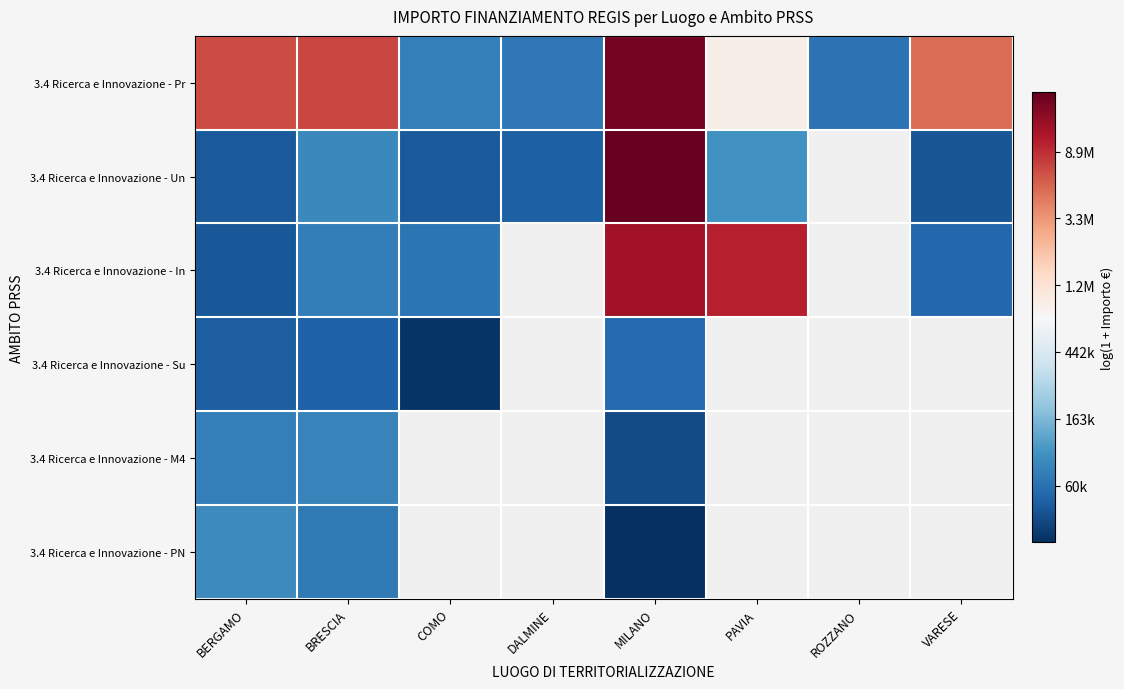

At how many categories does at least one series exceed 10?

8